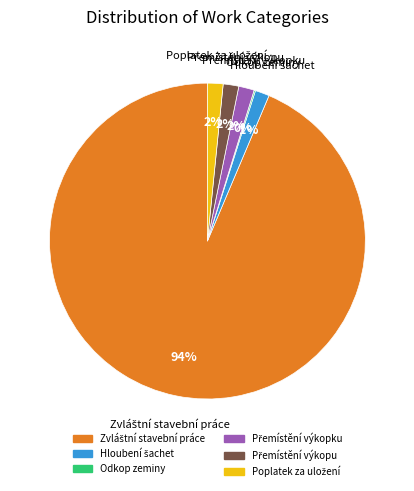

To the nearest percent, what is the difference between the largest and smallest slice percentages?

93%